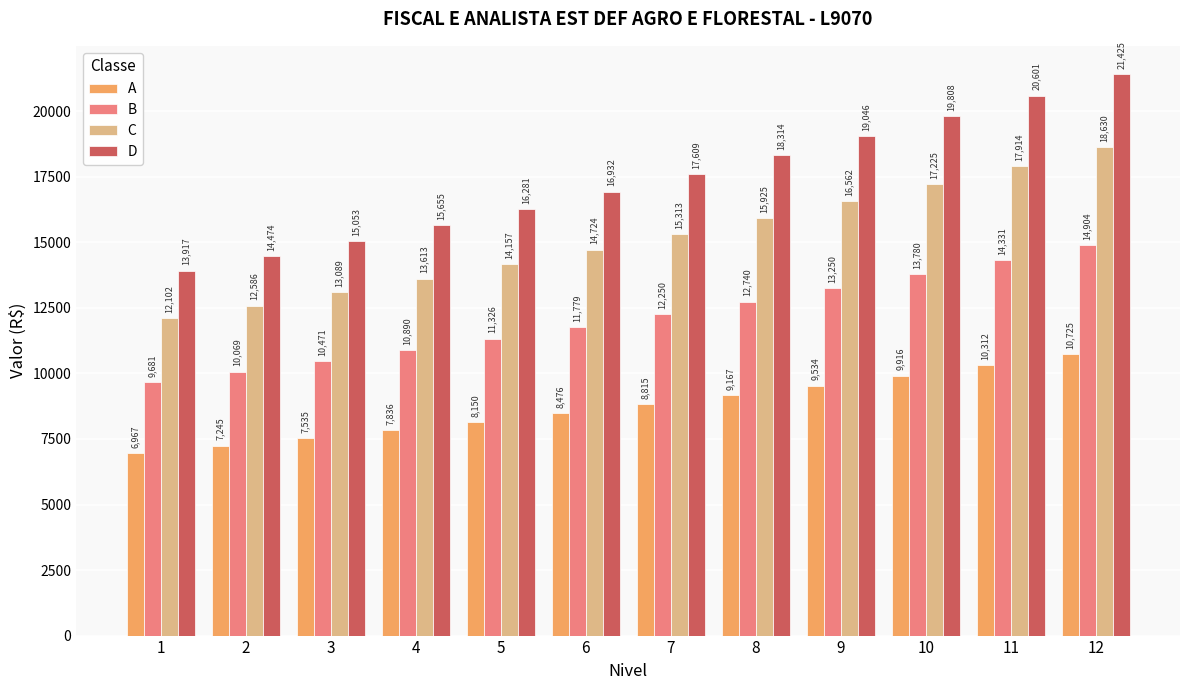

The A series shows 3965.3 at 6. True or false?

False